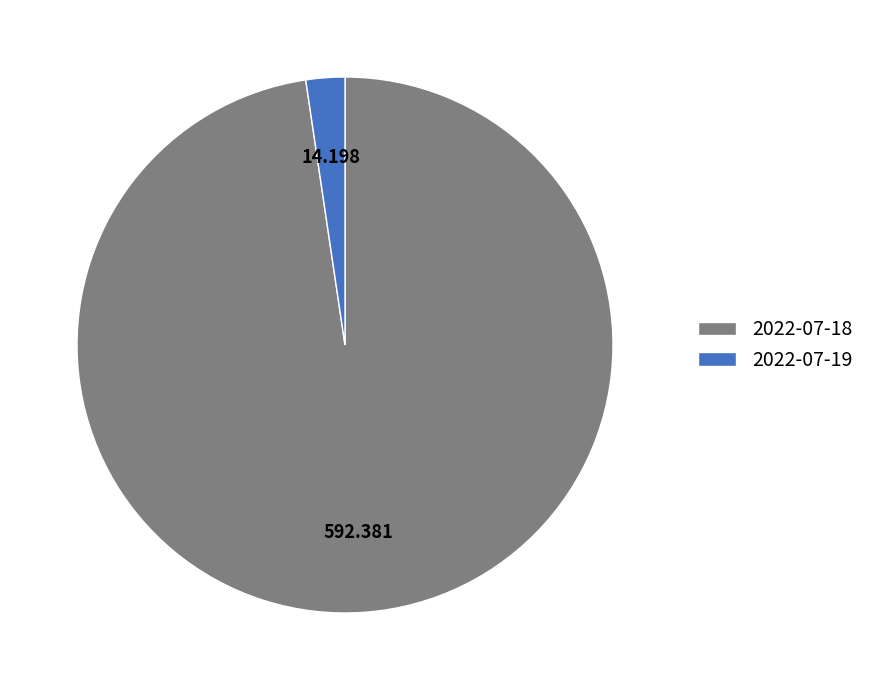

Combined, do 2022-07-18 and 2022-07-19 account for over 50%?

Yes